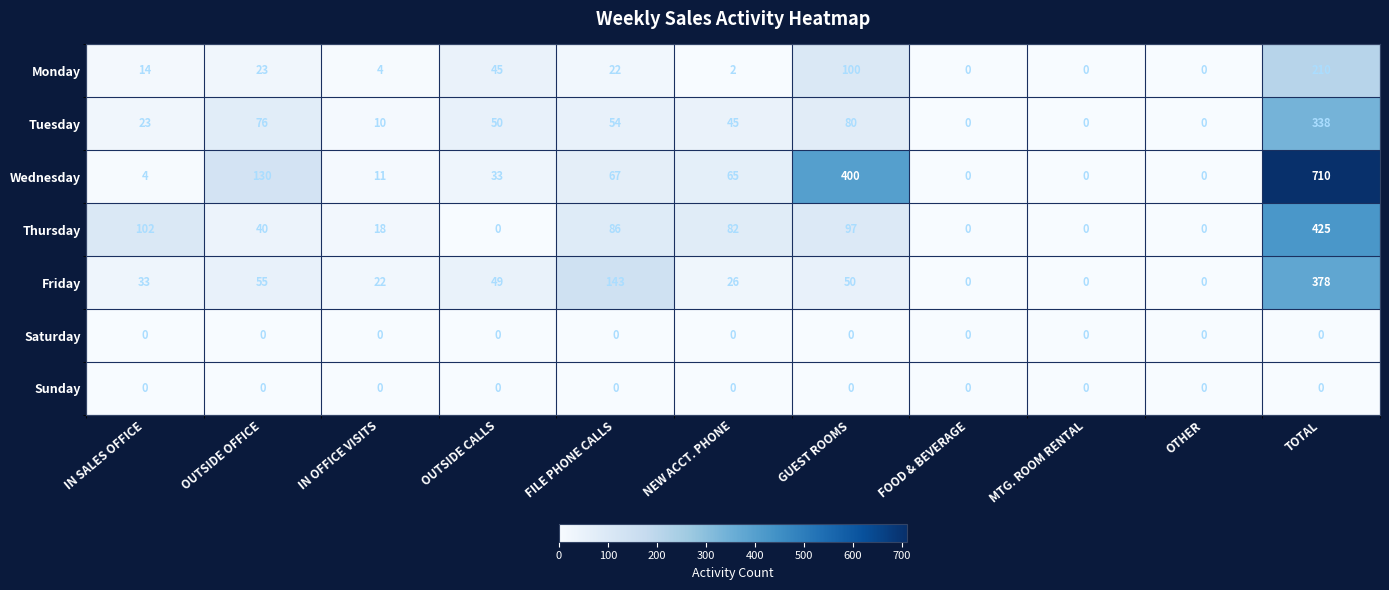

What is the difference between the second highest and second lowest values in the Thursday series?

102